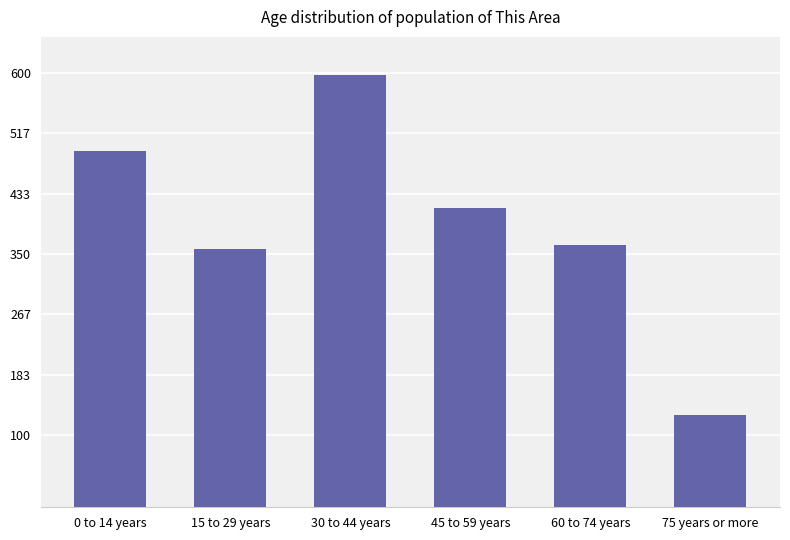

What is the approximate value at 45 to 59 years, to the nearest 10?

410